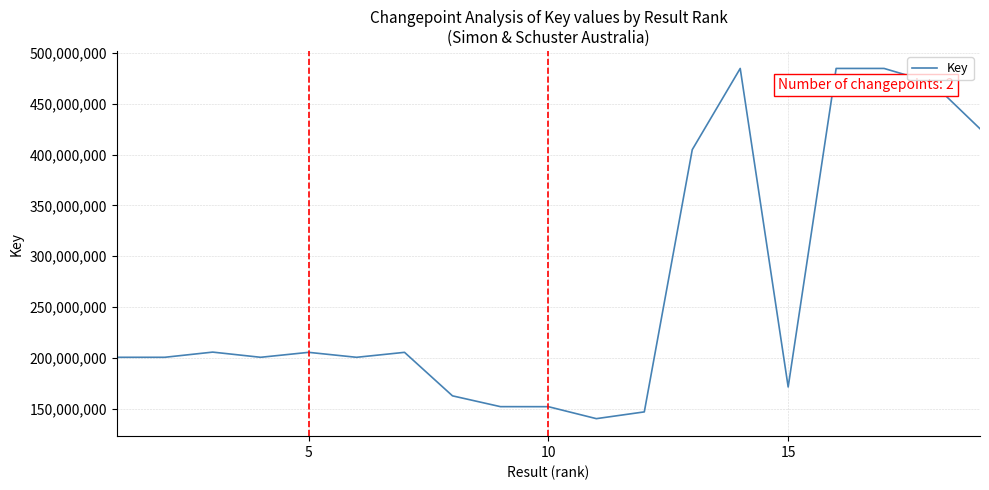

What is the minimum value shown in the chart?

140154529